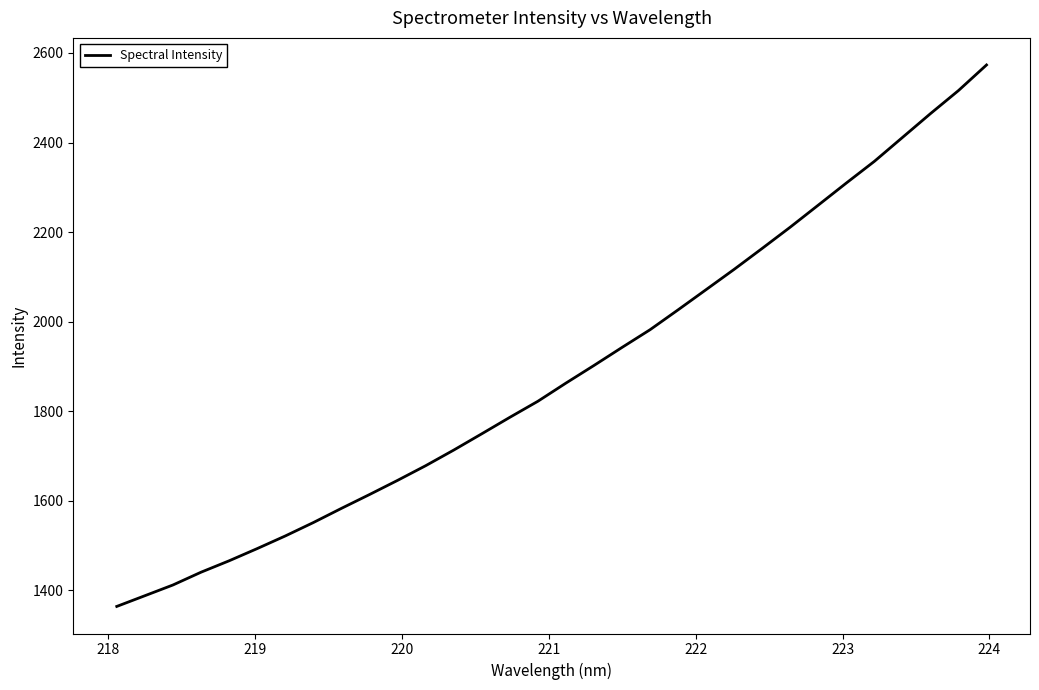

Does the chart display data point markers on the line(s)?

No